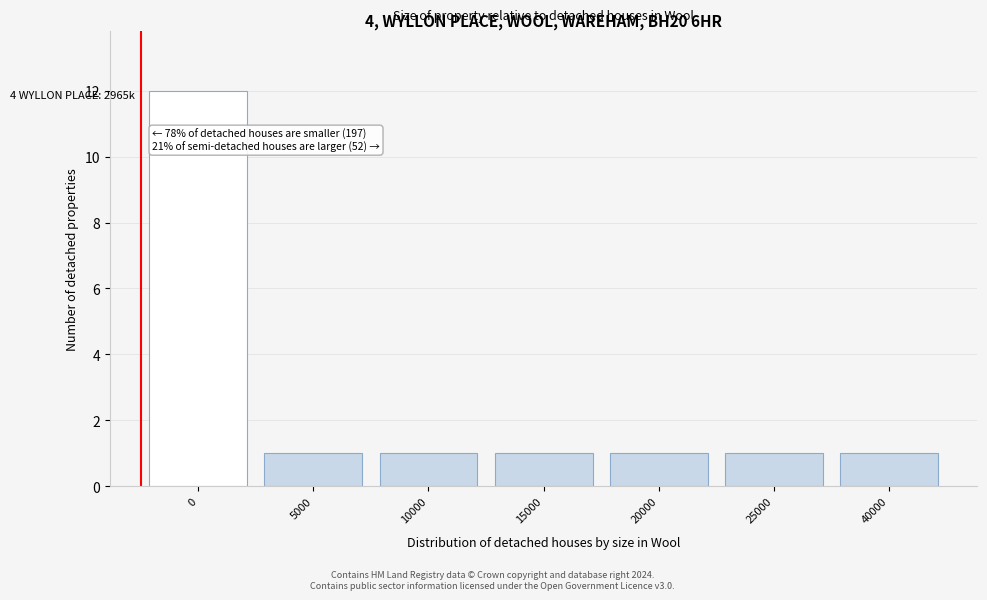

Reading left to right, extract all data points from this chart.

0=12	5000=1	10000=1	15000=1	20000=1	25000=1	40000=1